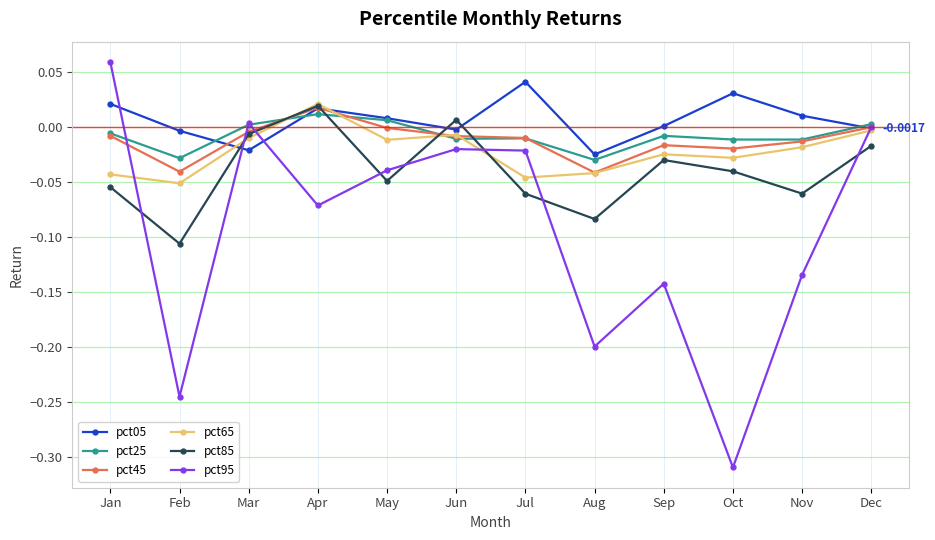

How many negative values does the pct85 series have?

10